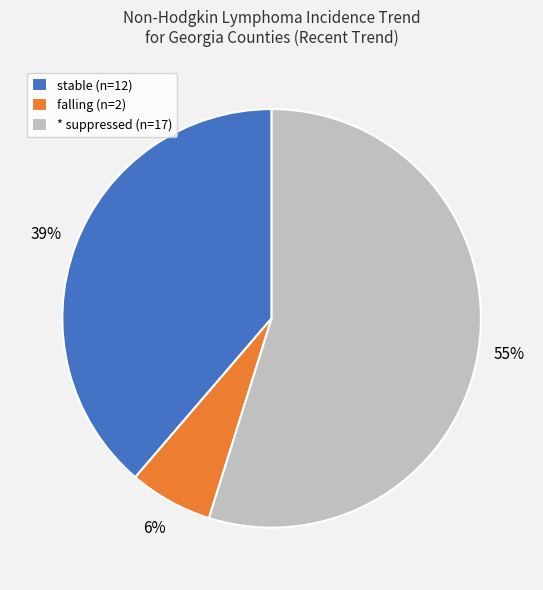

Combined, do falling (n=2) and * suppressed (n=17) account for over 50%?

Yes